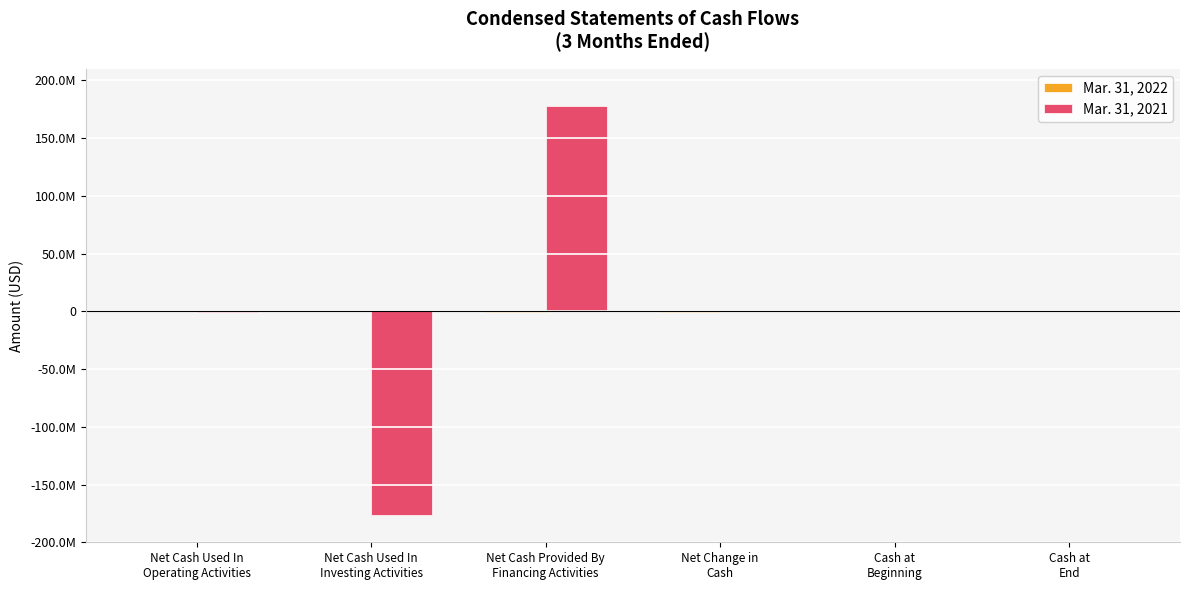

Does the chart contain stacked bars?

No